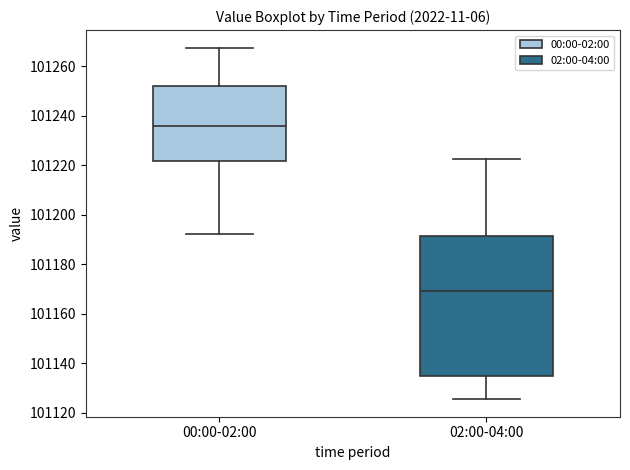

Which box is the tallest, from its lower edge to its upper edge?

02:00-04:00